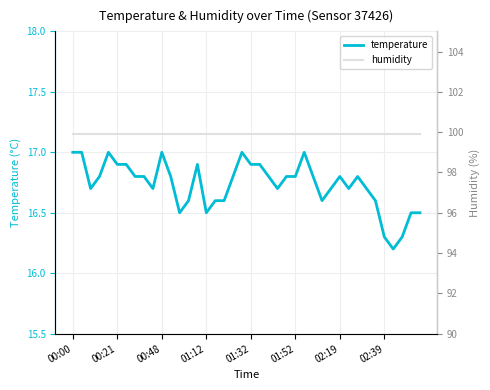

What is the value of the temperature point at the 22nd from the left?

16.9